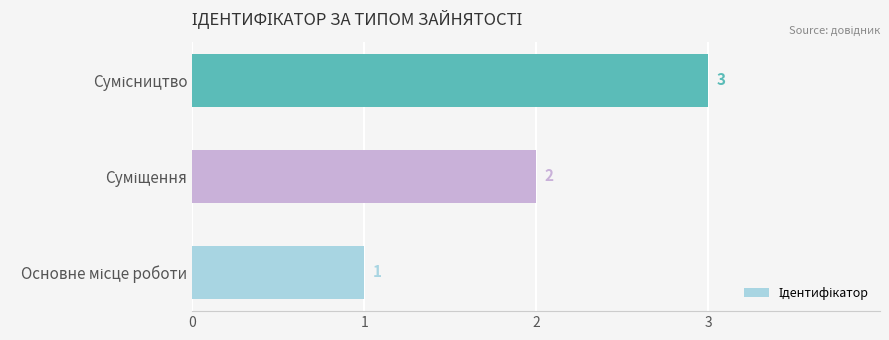

What is the maximum value shown in the chart?

3